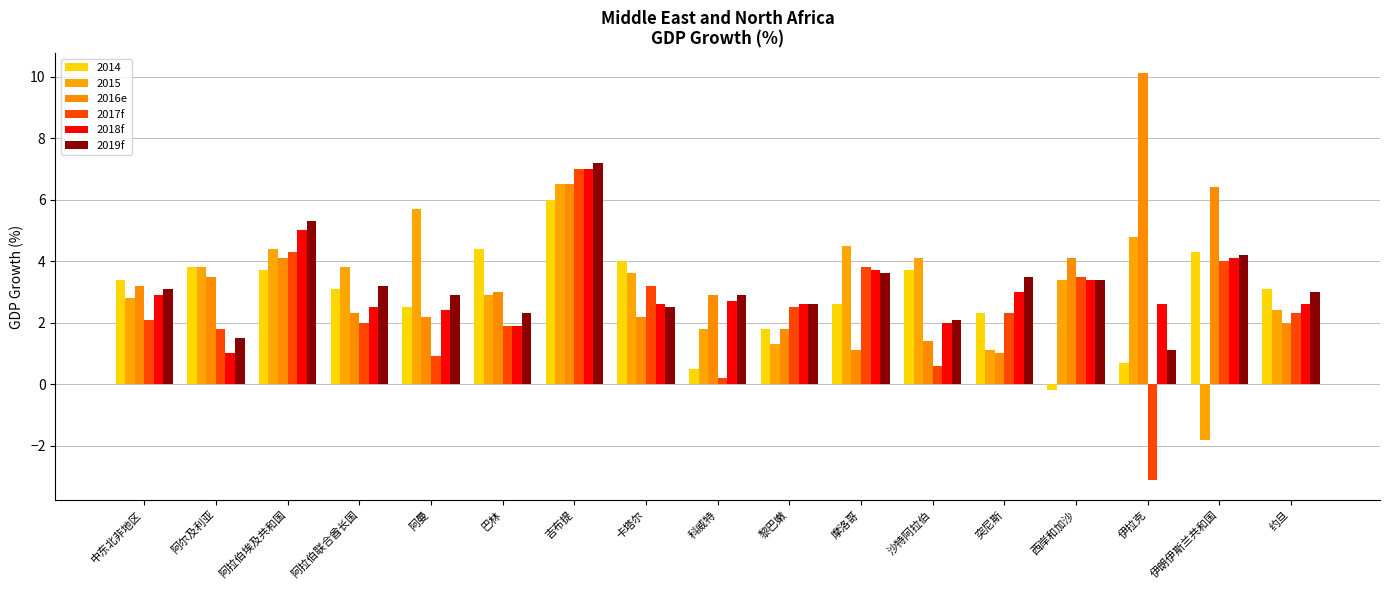

The 2016e series shows 3.8 at 阿曼. True or false?

False